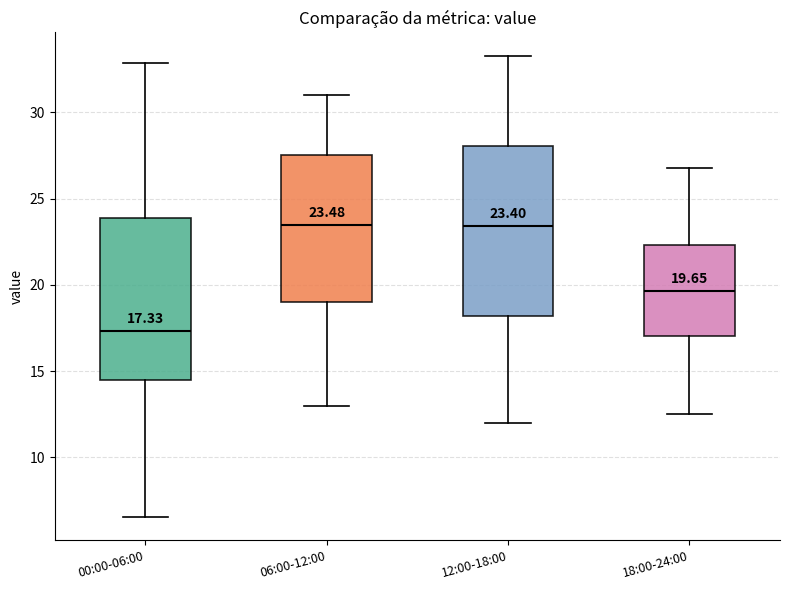

Which box's median line is the lowest?

00:00-06:00